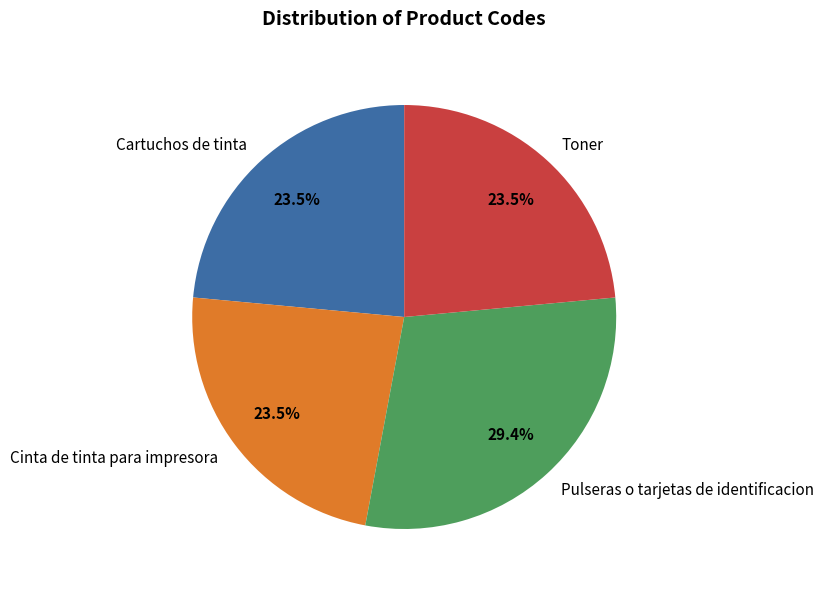

Does Pulseras o tarjetas de identificacion represent more than half of the total?

No